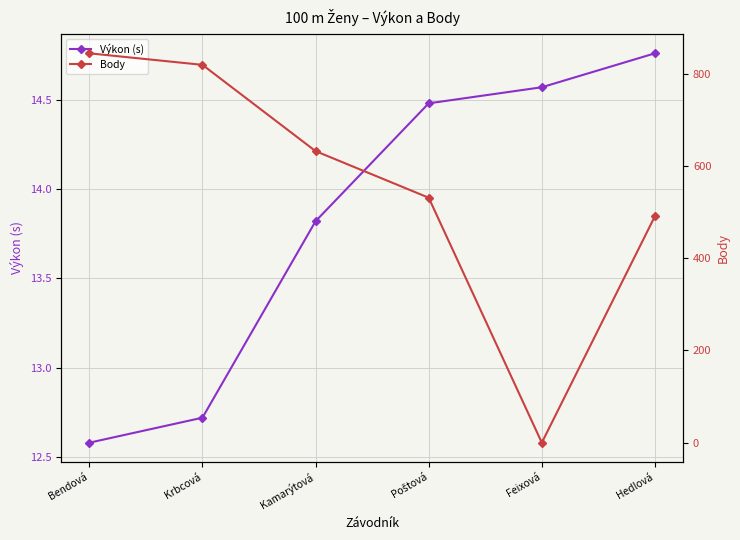

What is the label of the 1st point from the right?

Hedlová